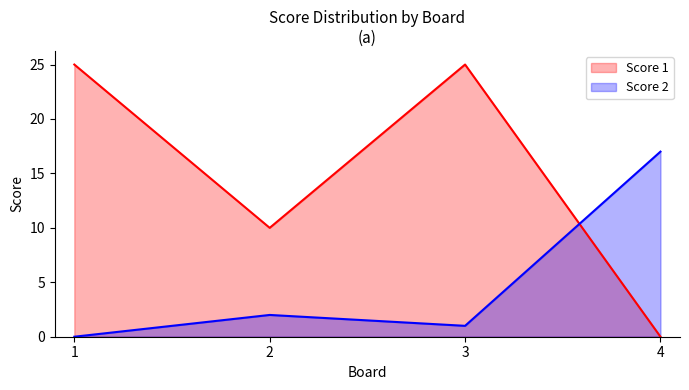

At how many categories does at least one series exceed 16?

3